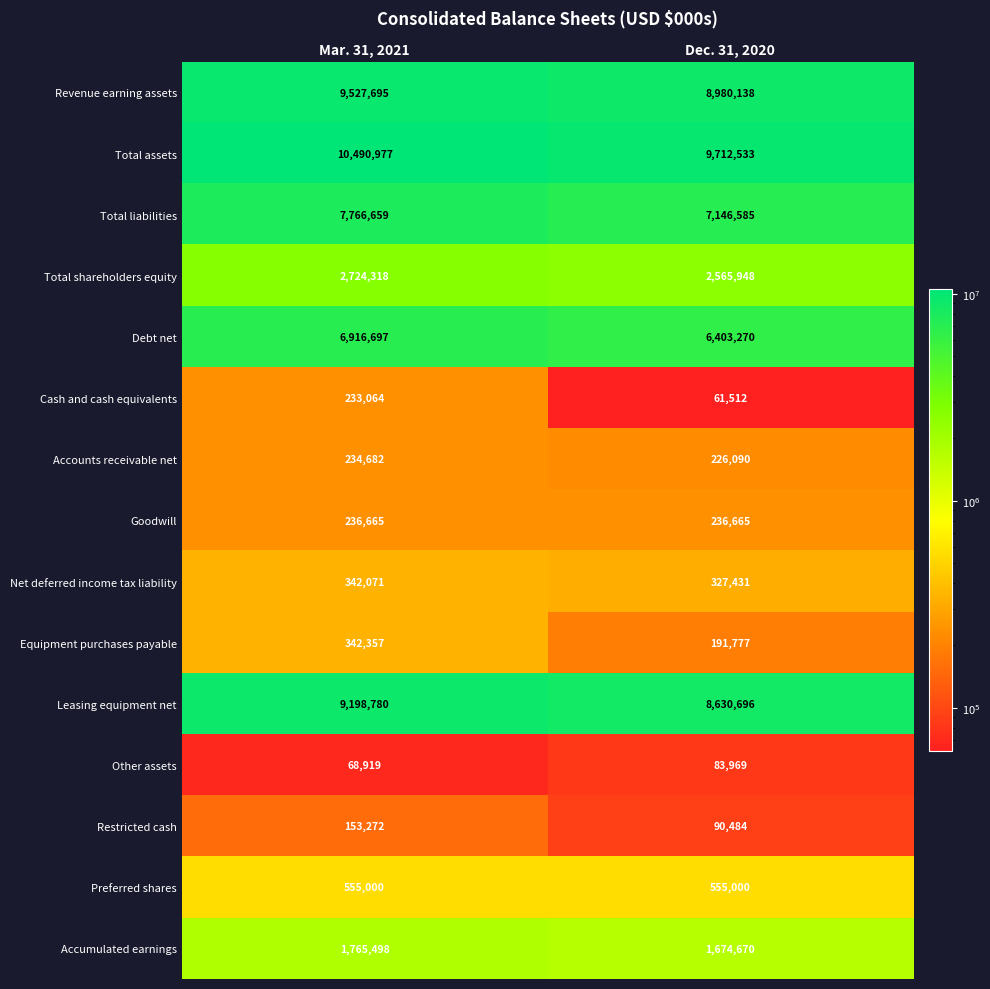

What is the minimum value shown in the chart?

61512